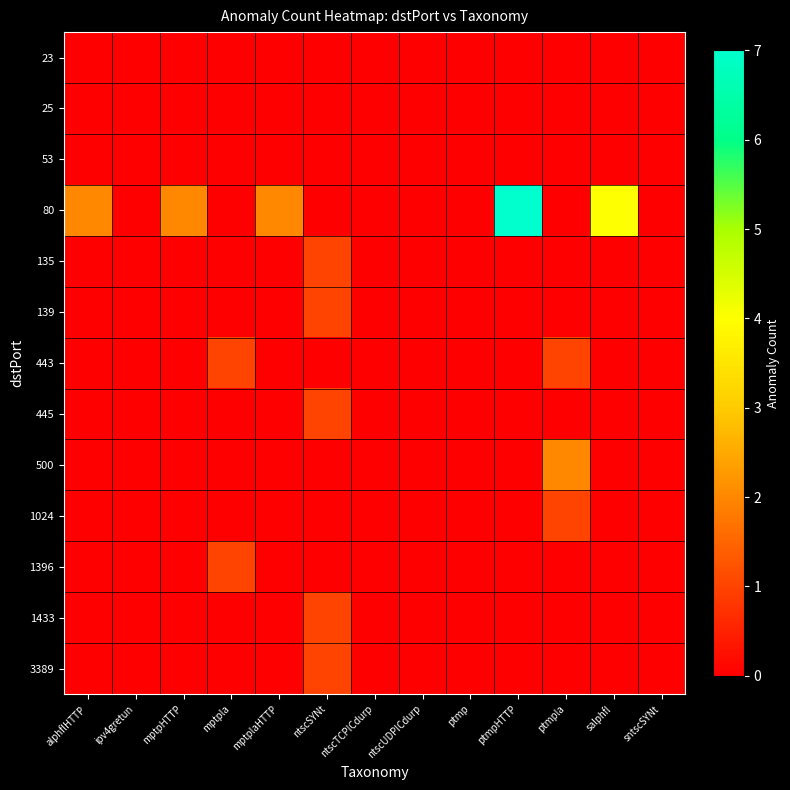

What is the spread (max minus min) of values at mptplaHTTP?

2